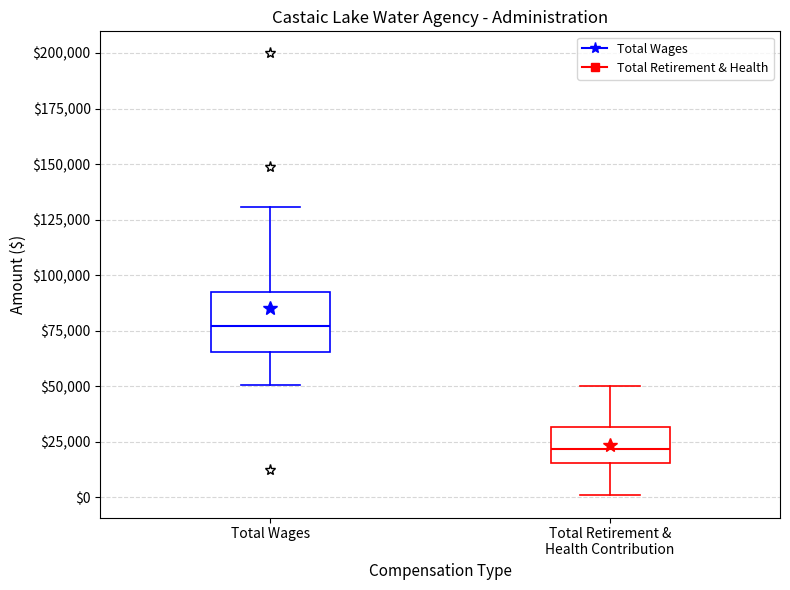

Comparing the boxes themselves (not the whiskers), which one is the tallest?

Total Wages